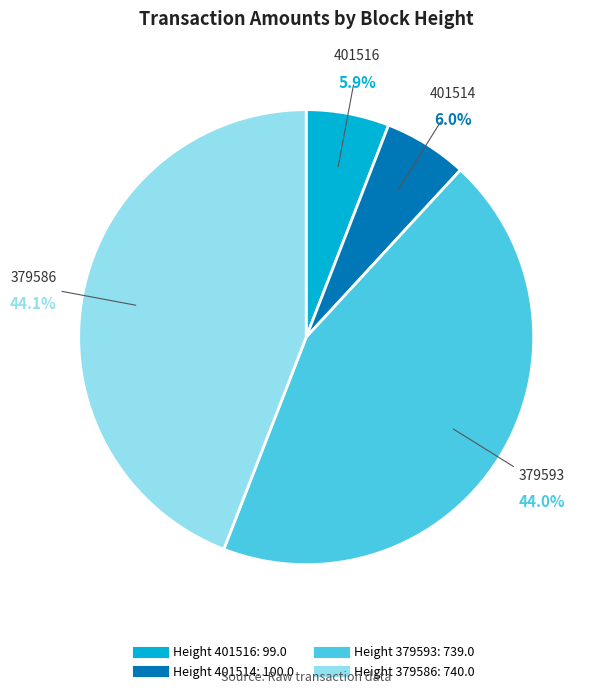

Does any single category account for the majority?

No